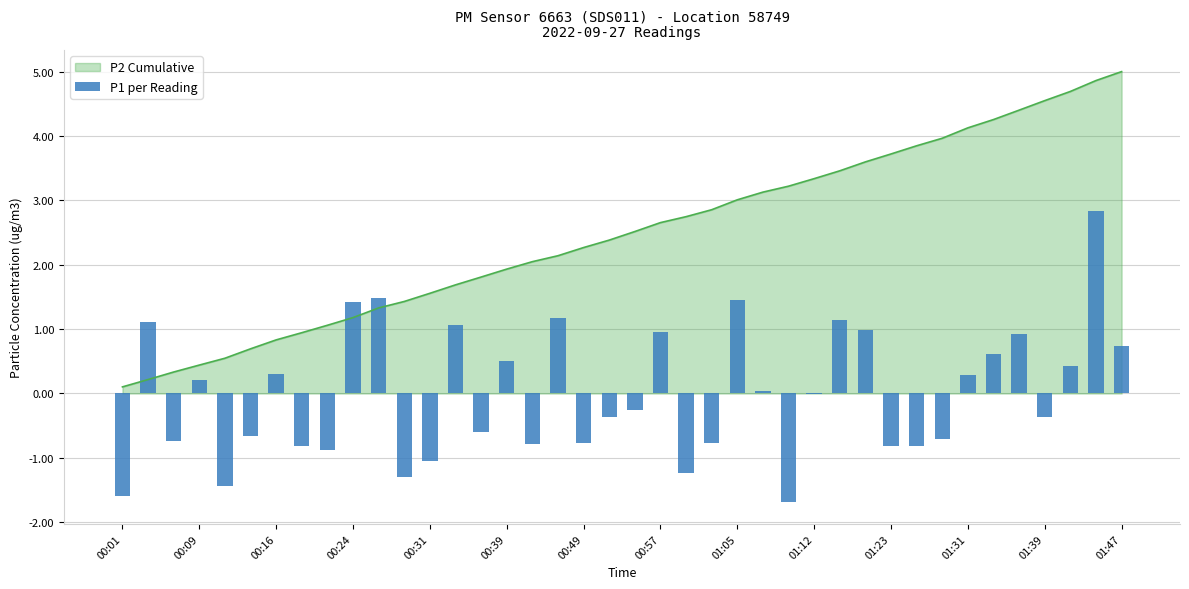

How many values are above zero?

19